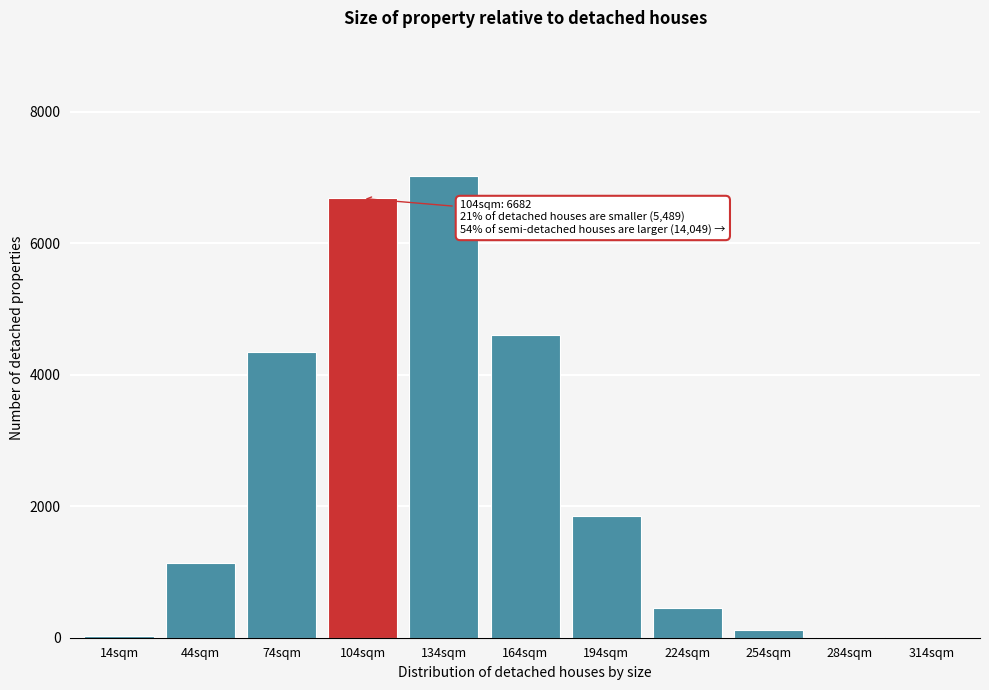

What is the sum of all values?

26220